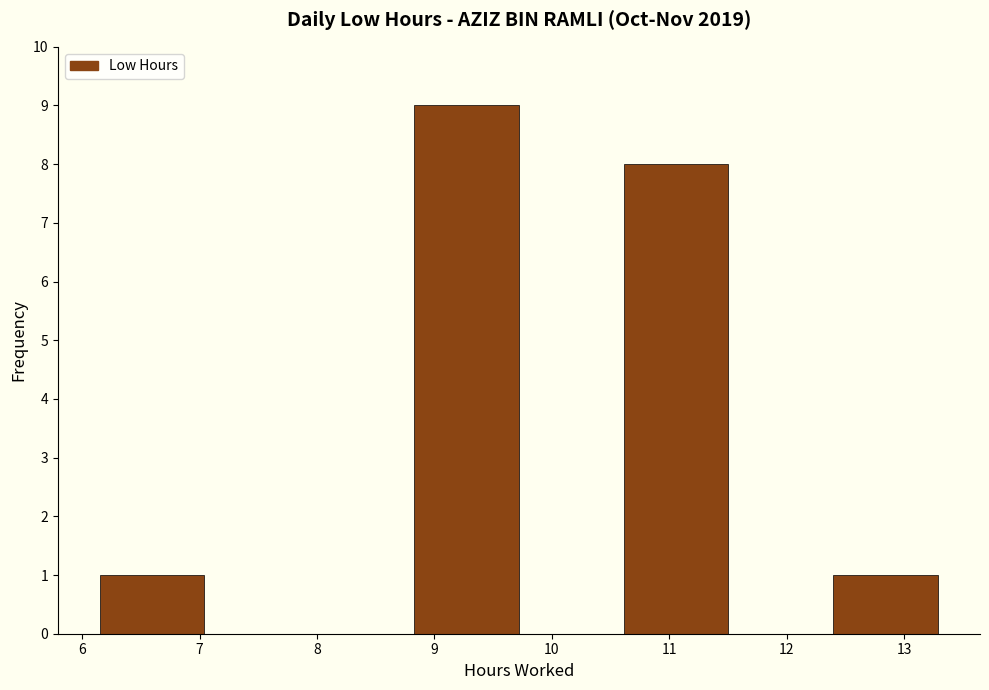

What is the height of the bar covering 8.8 to 9.7 on the x-axis? Neither the bar edges nor the heights are printed on the chart, so give them approximately, as read against the axes.

9